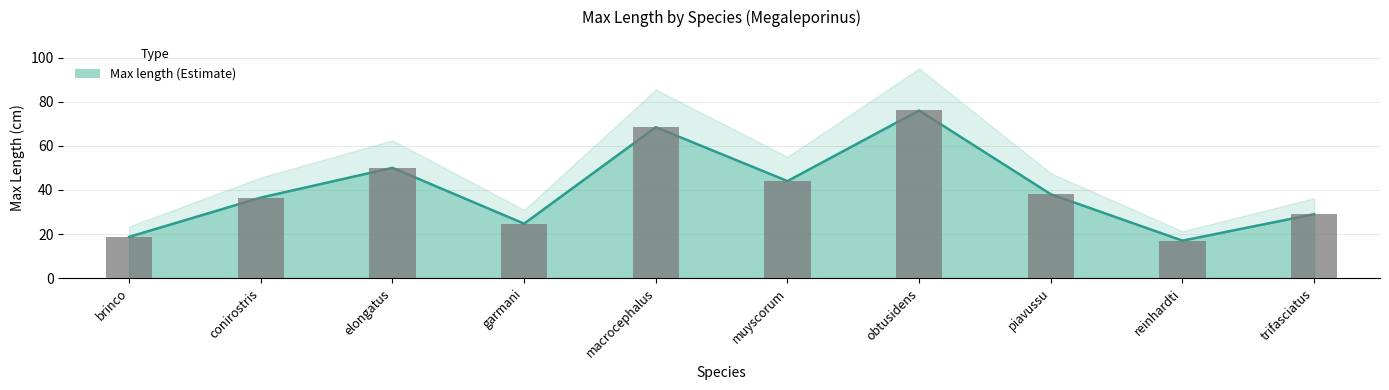

What is the difference between the values at conirostris and macrocephalus?

31.9